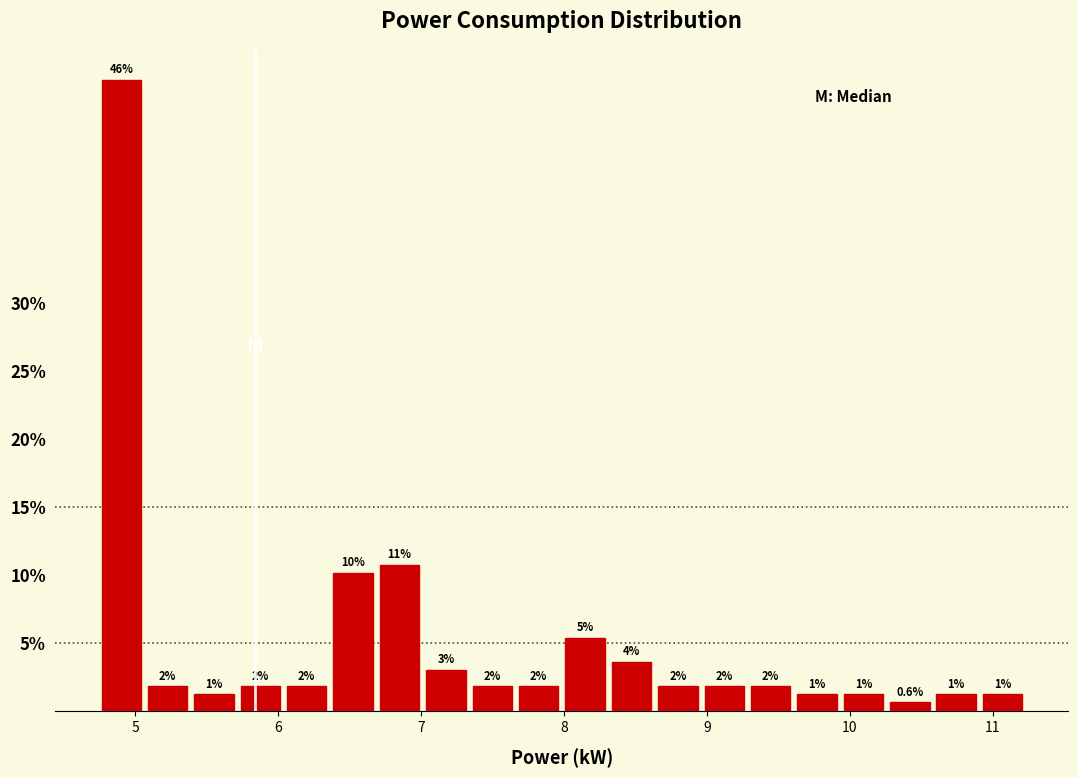

Read against the x-axis, roughly where is the centre of the tallest bar?

4.9